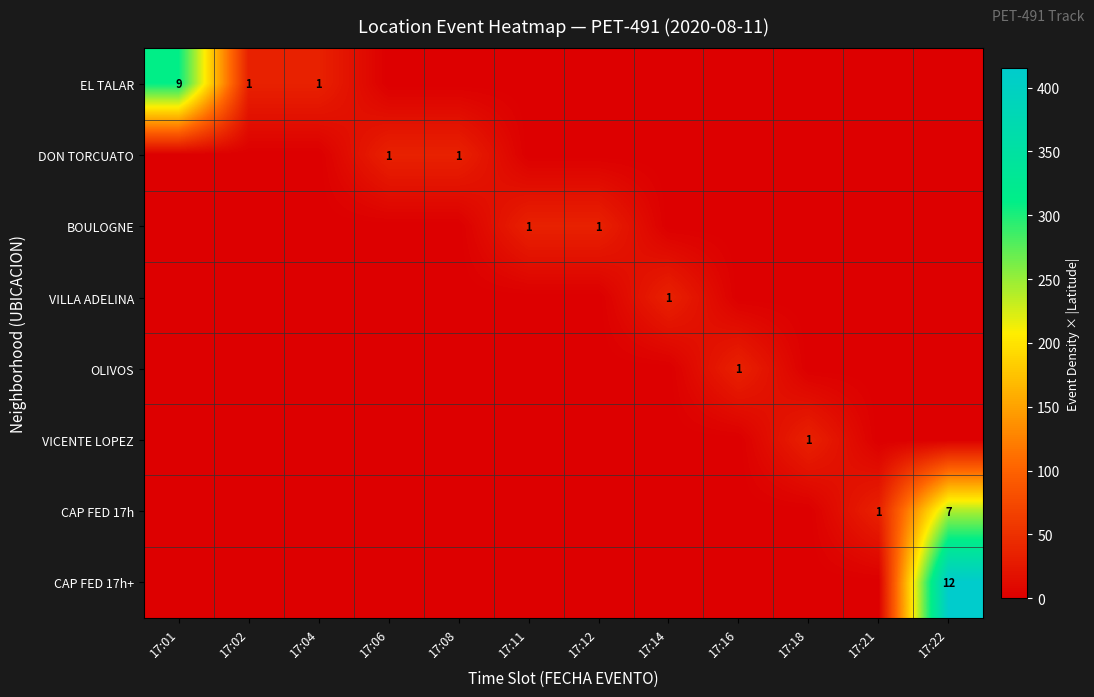

Is it true that OLIVOS equals 0 at 17:16?

False